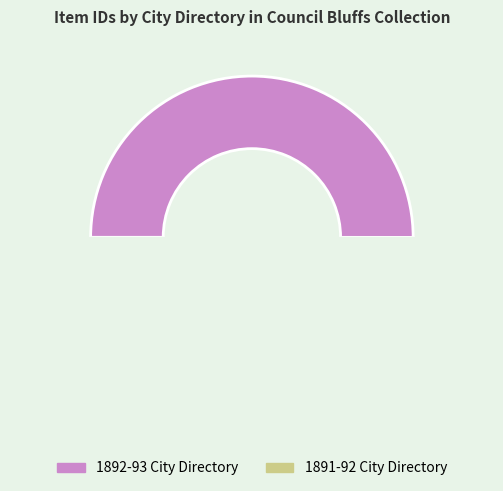

How many segments does this pie chart have?

2